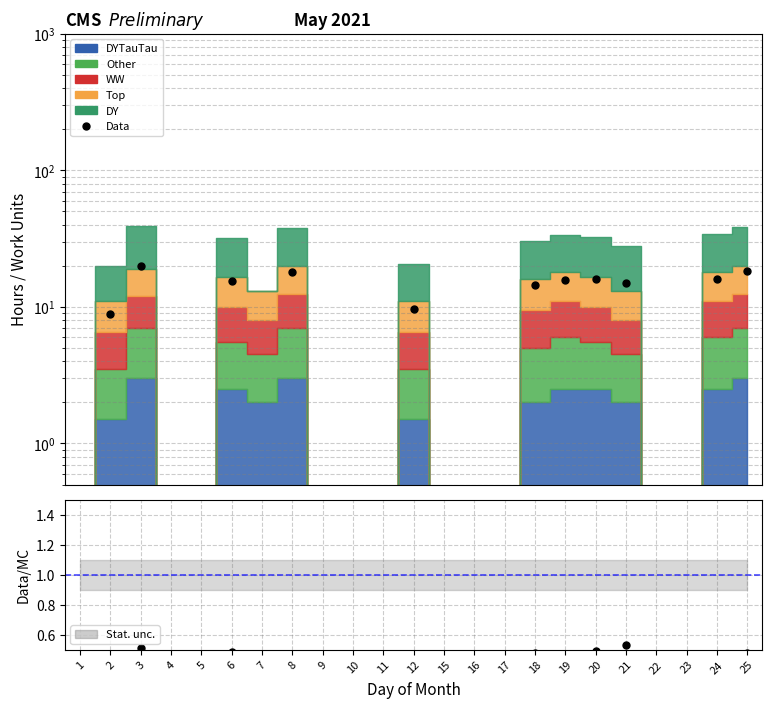

True or false: Data has a value of 11.3 at 25.

False